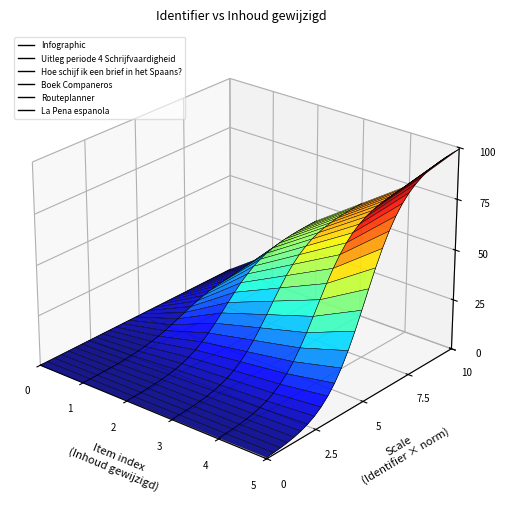

Does the chart display data point markers on the line(s)?

No